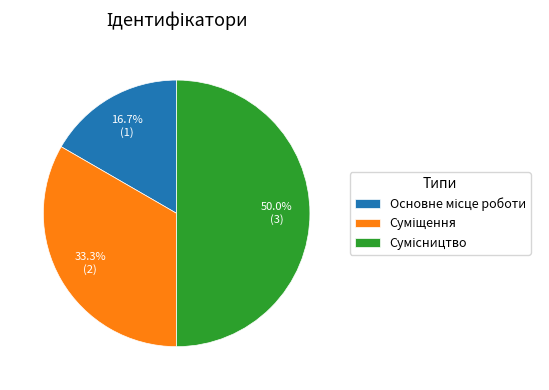

To the nearest percent, what is the combined percentage of Суміщення and Основне місце роботи?

50%